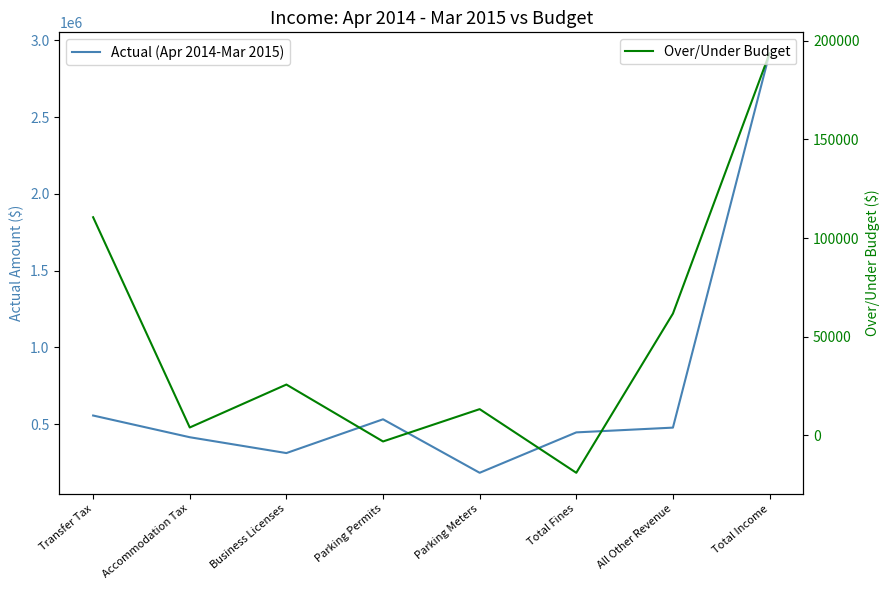

Reading left to right, transcribe all the data shown in this chart.

Actual (Apr 2014-Mar 2015): Transfer Tax=555539	Accommodation Tax=414052	Business Licenses=310801	Parking Permits=530974	Parking Meters=182345	Total Fines=445612	All Other Revenue=476639	Total Income=2915962
Over/Under Budget: Transfer Tax=110539	Accommodation Tax=4052	Business Licenses=25801	Parking Permits=-3026	Parking Meters=13345	Total Fines=-18888	All Other Revenue=61739	Total Income=193562